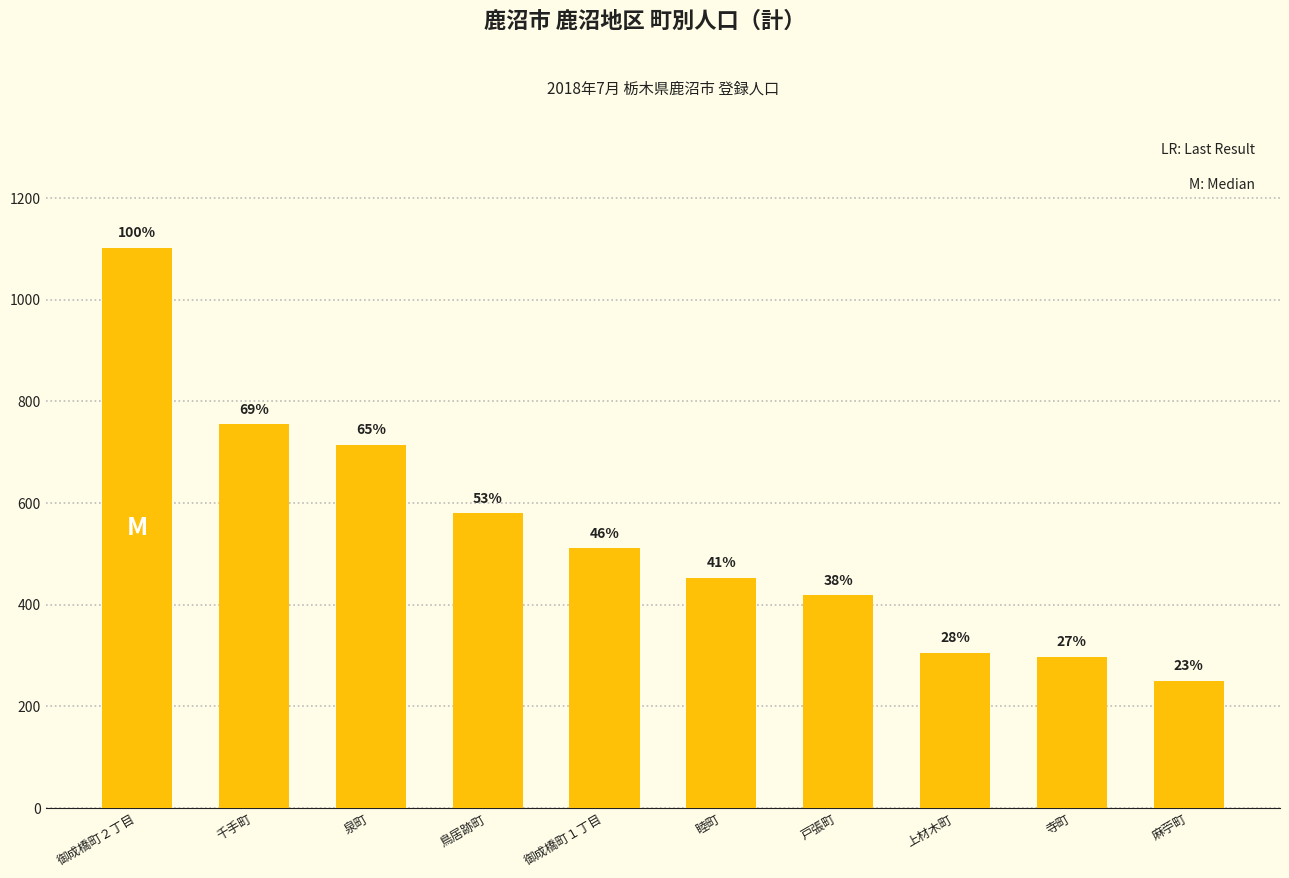

Reading left to right, what are all the values shown in this chart?

1102	755	715	580	511	453	419	305	298	251